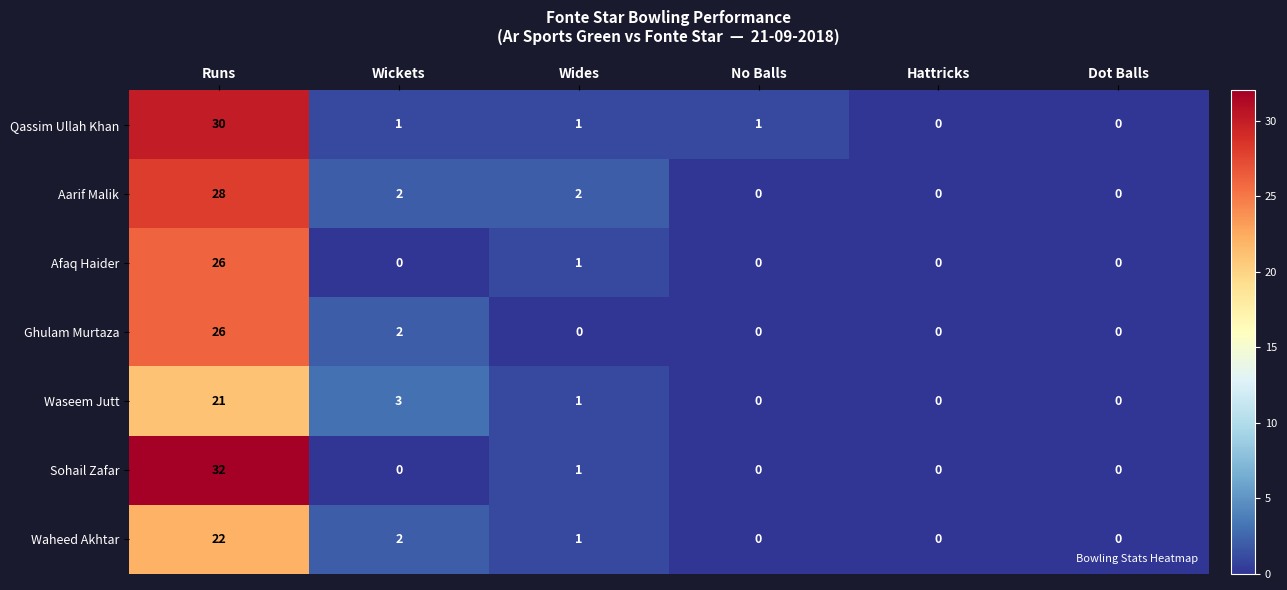

At which label is Sohail Zafar closest to 16?

Wides